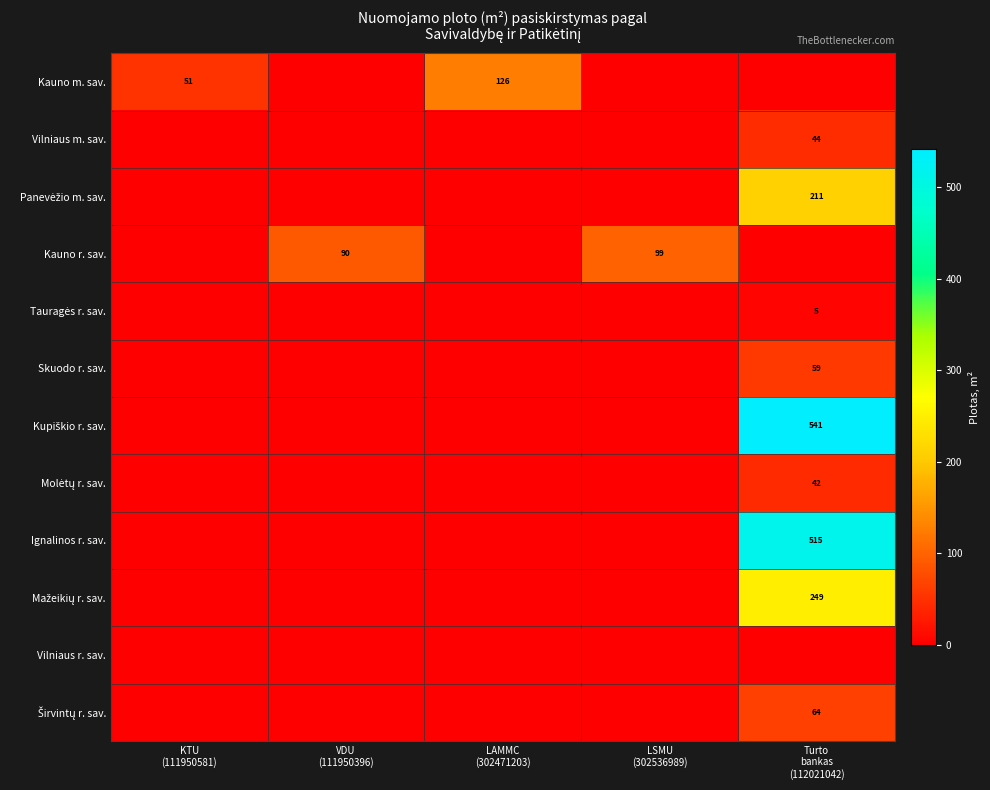

At how many categories does at least one series exceed 245?

1